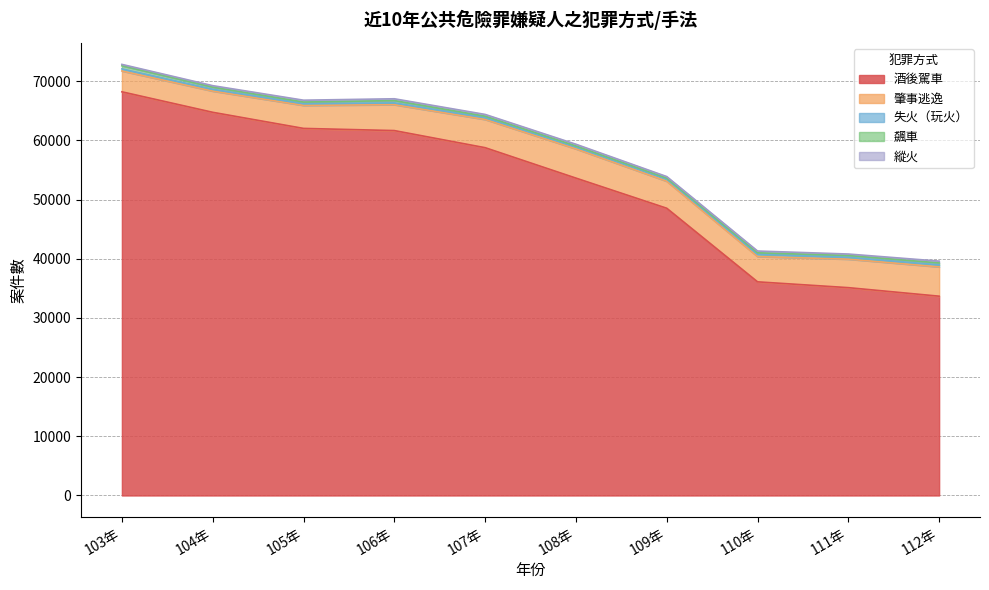

What is the average value of the 肇事逃逸 series?

4369